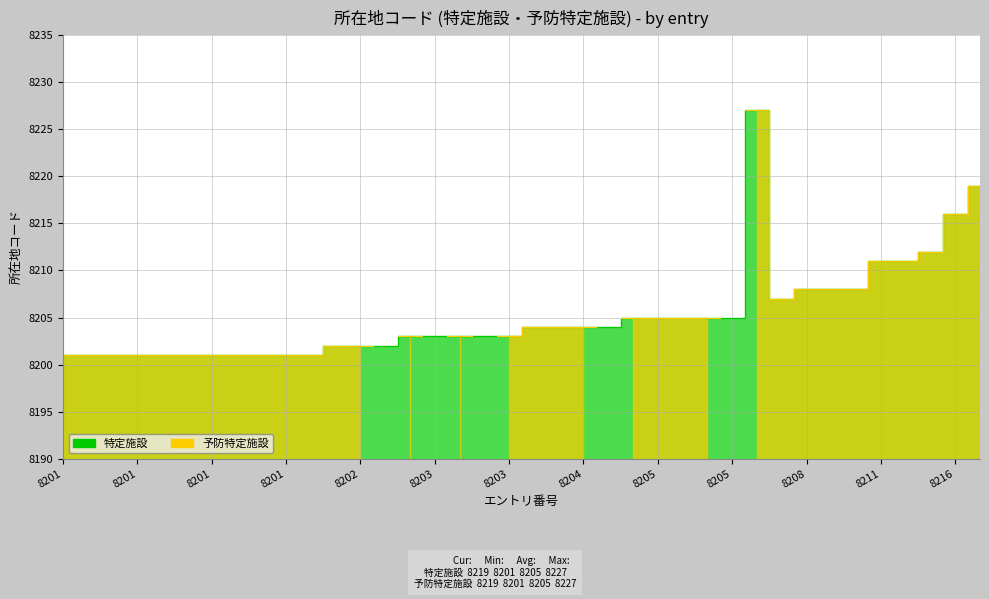

True or false: the data has more than 2 interior local peaks.

False